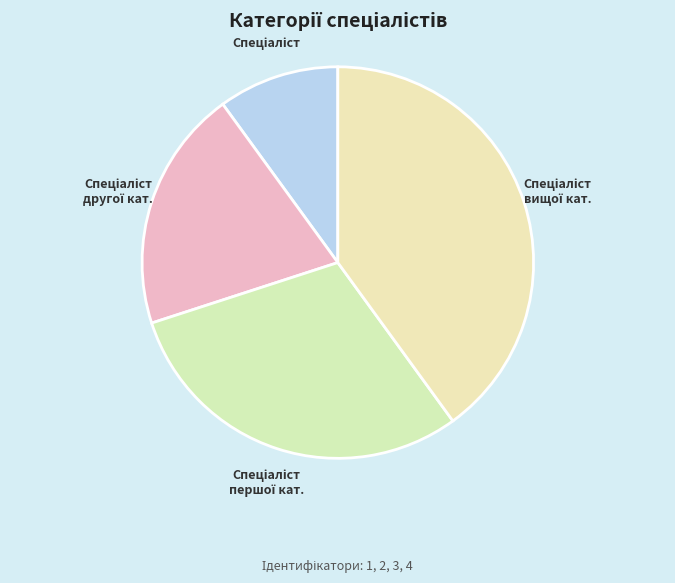

Rank the categories by value from highest to lowest.

Спеціаліст вищої категорії, Спеціаліст першої категорії, Спеціаліст другої категорії, Спеціаліст